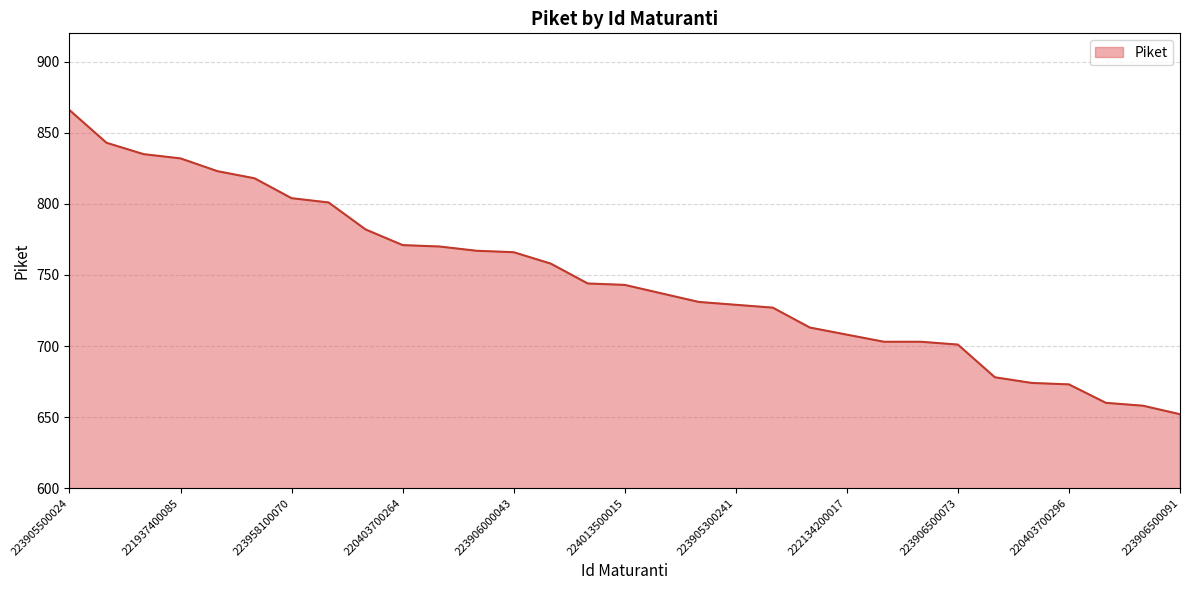

What is the difference between the maximum and minimum values?

214